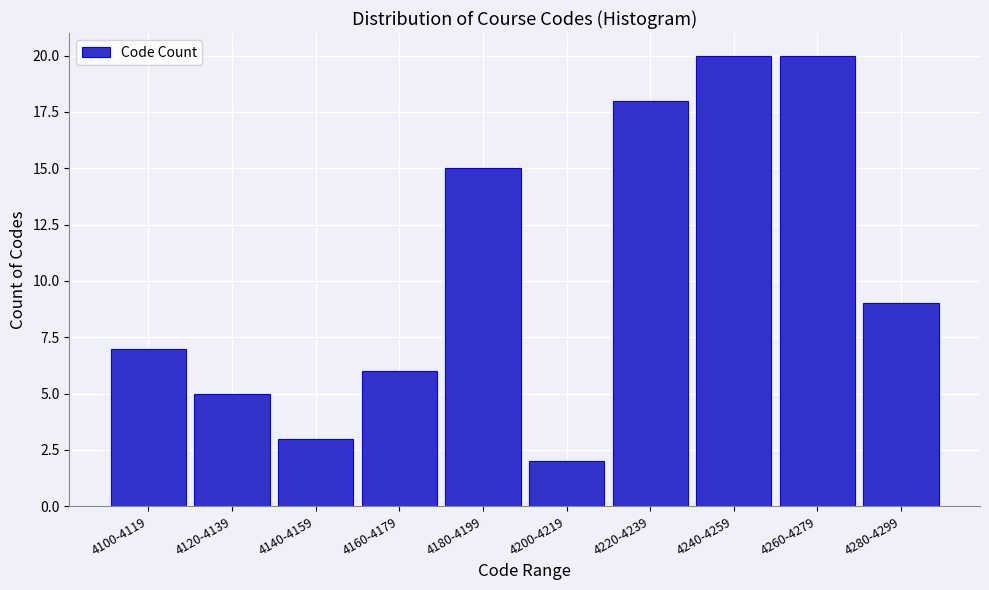

Reading left to right, extract all data points from this chart.

4100-4119=7	4120-4139=5	4140-4159=3	4160-4179=6	4180-4199=15	4200-4219=2	4220-4239=18	4240-4259=20	4260-4279=20	4280-4299=9